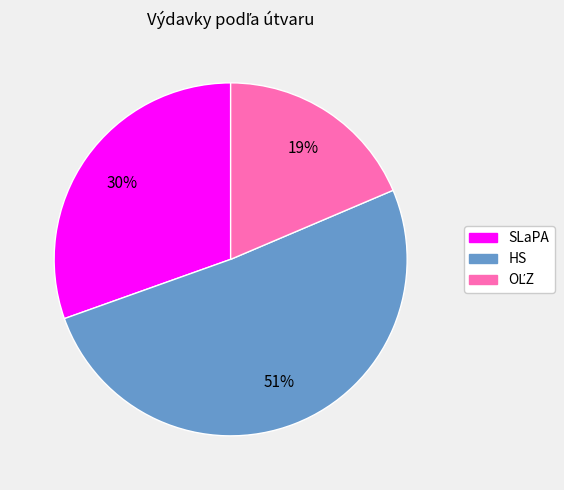

How many slices are in this pie chart?

3